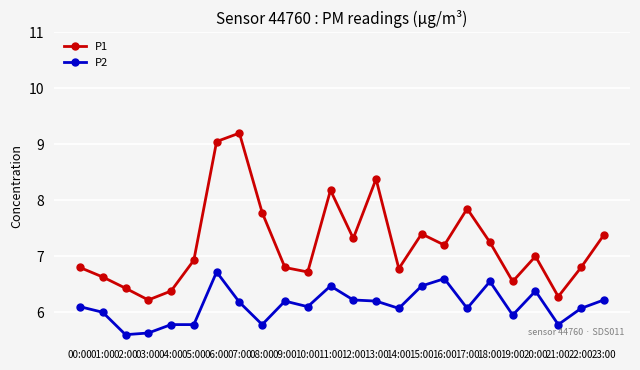

What are all the series names shown in the legend?

P1, P2